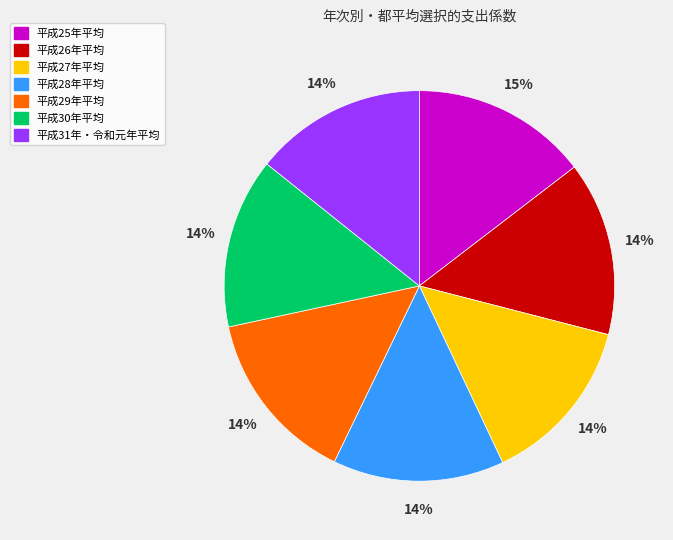

To the nearest percent, what percentage of the pie is 平成29年平均?

14%